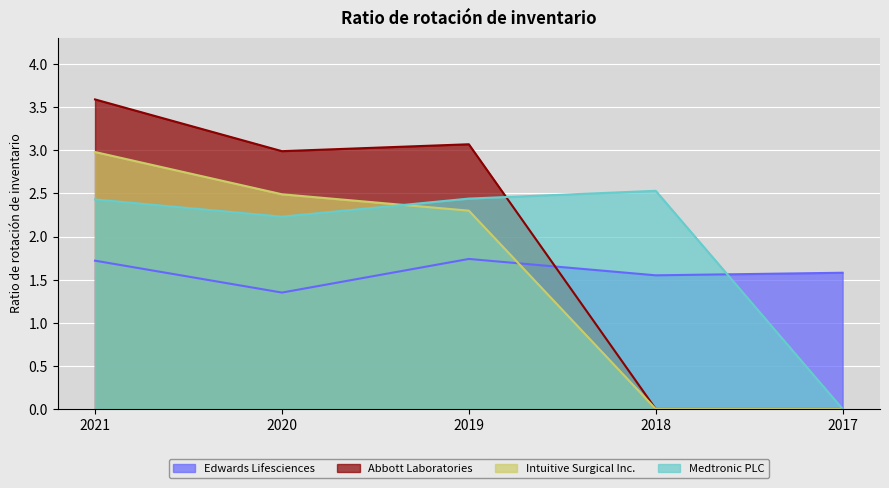

The value of Edwards Lifesciences at 2019 is 1.7. True or false?

True